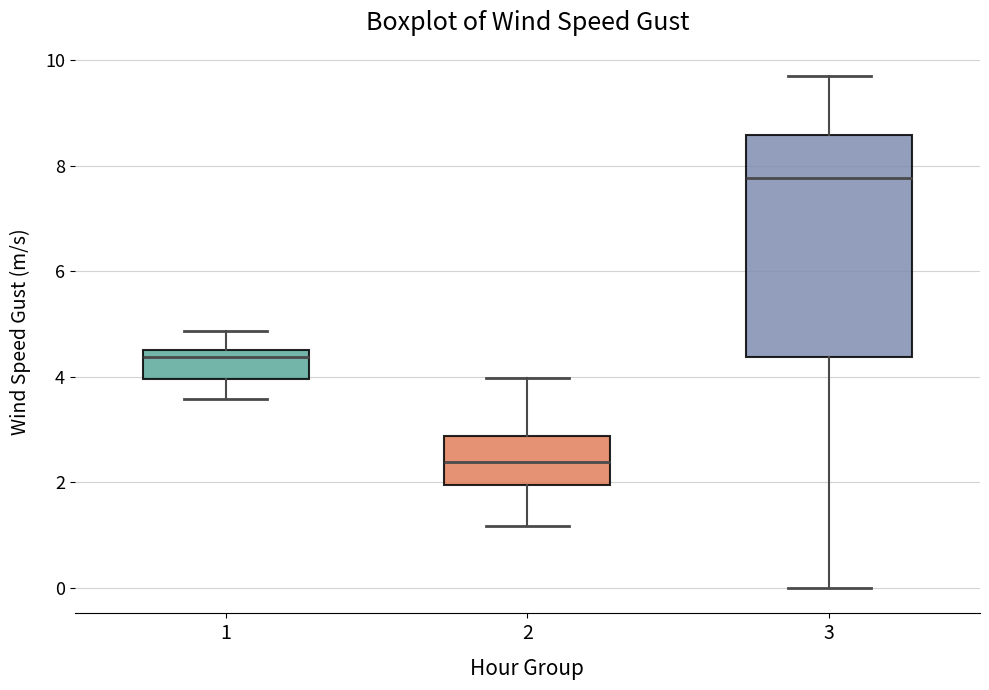

Where is the upper edge of the box at x = 1 on the y-axis? The values are not printed on the chart, so give them approximately, as read against the axis.

4.6